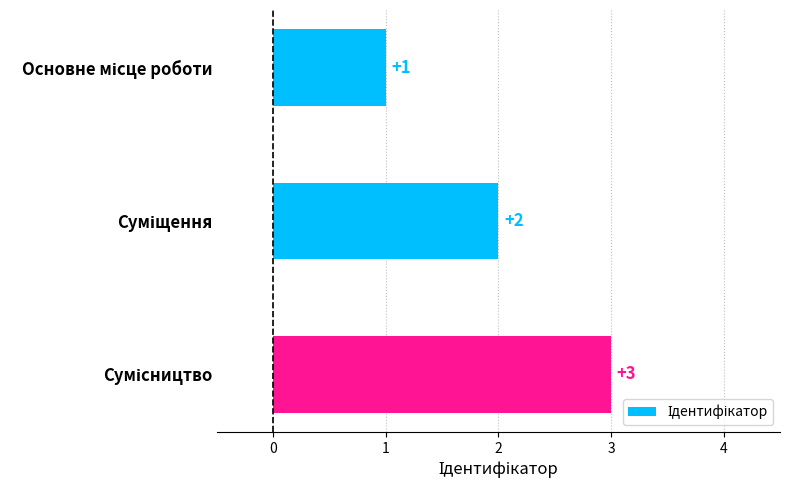

What is the maximum value shown in the chart?

3